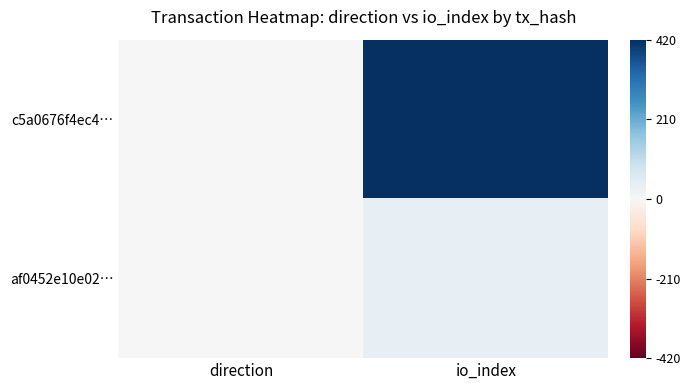

Count the number of data series in this chart.

2